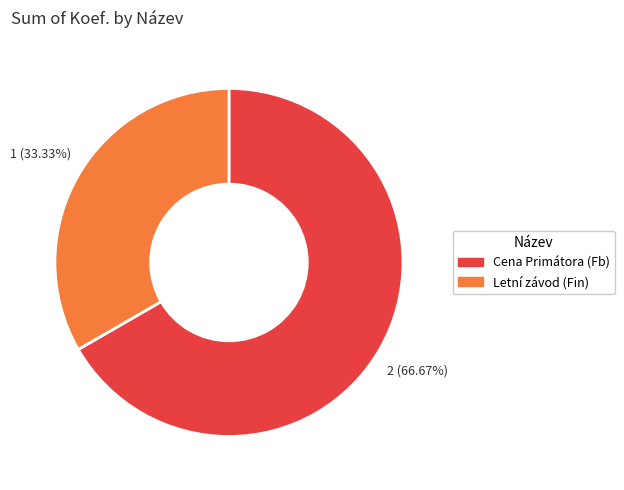

Which slice represents more than half of the pie?

Cena Primátora (Fb)